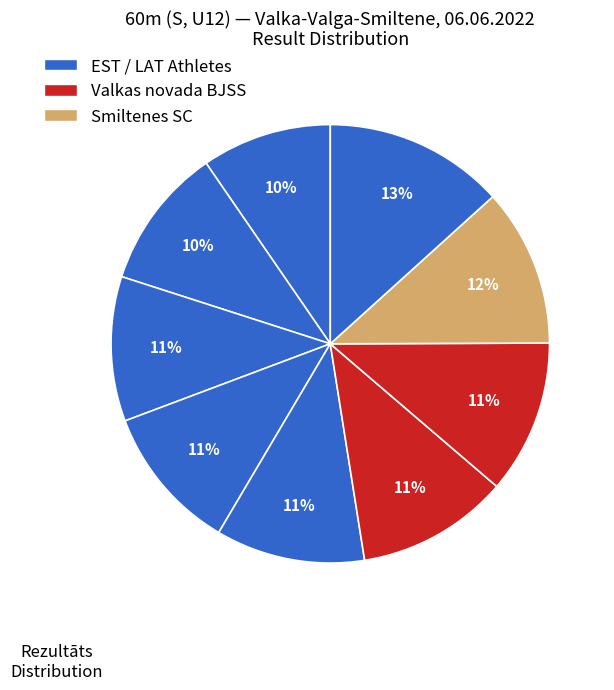

How many segments does this pie chart have?

9